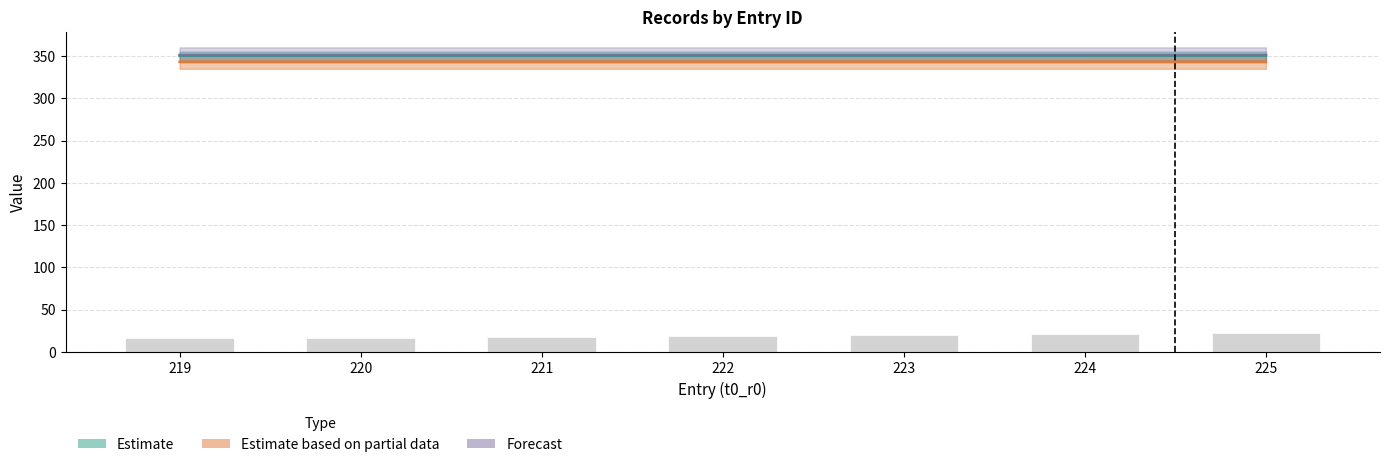

Count the number of data series in this chart.

4